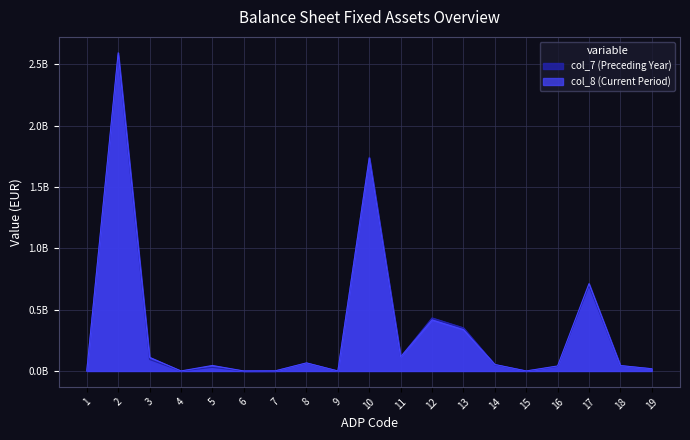

Rank the series by their maximum value, from highest to lowest.

col_8 (Current Period), col_7 (Preceding Year)